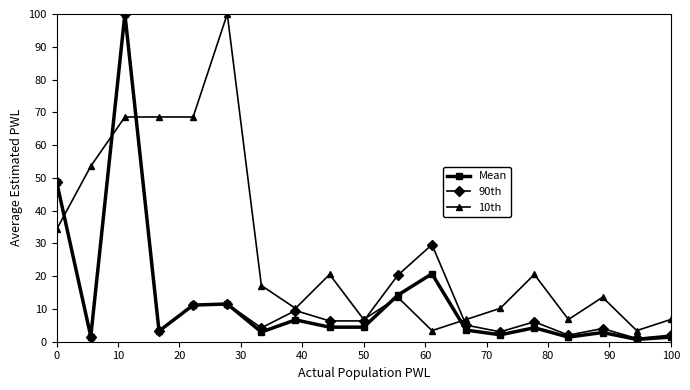

Which series has the largest total across all categories?

10th